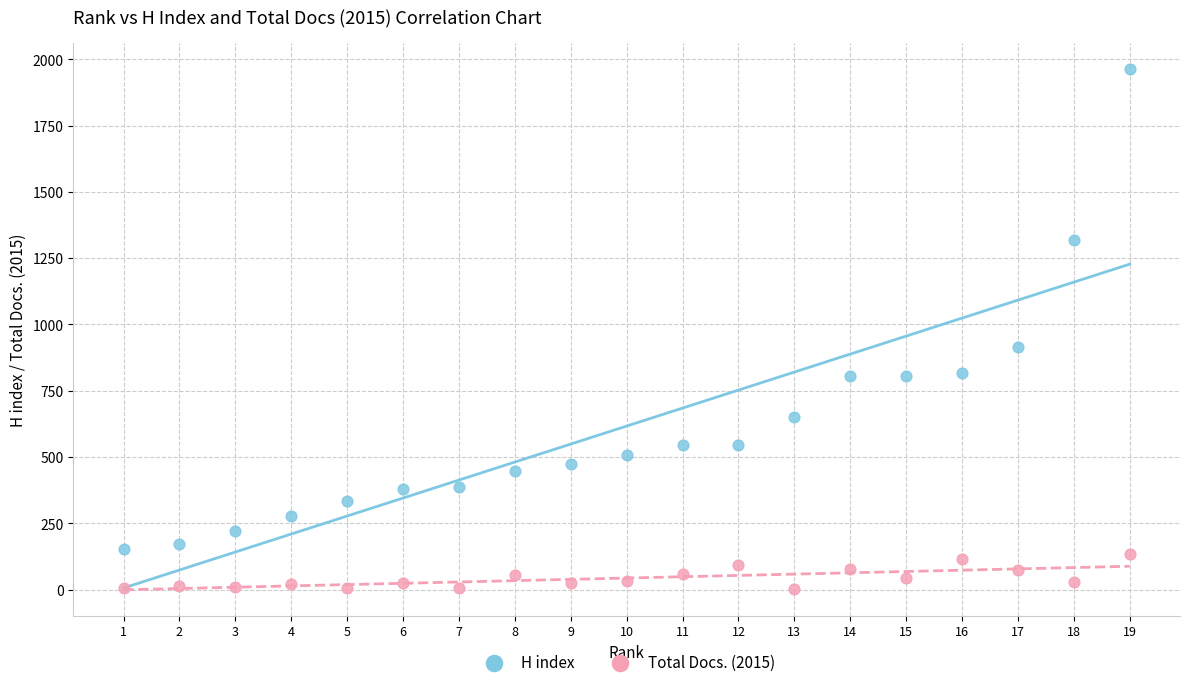

What are all the series names shown in the legend?

H index, Total Docs. (2015)